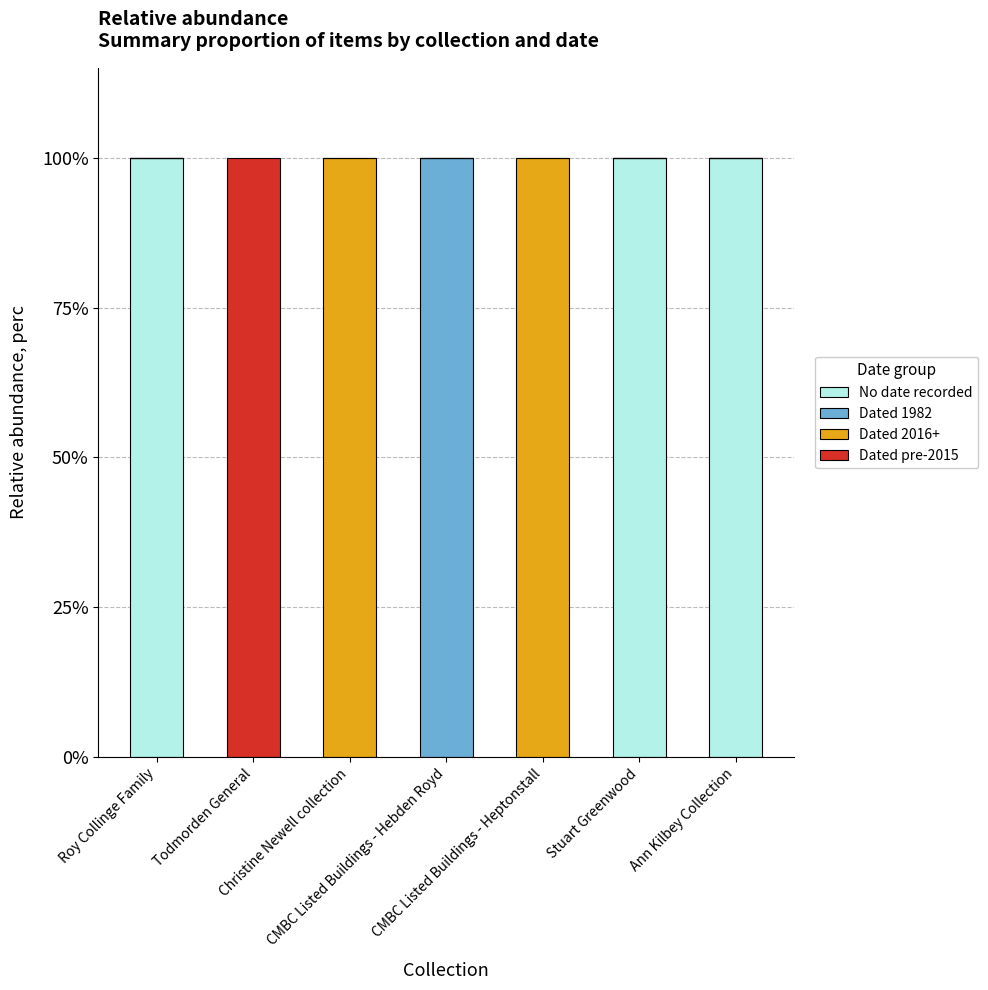

What is the maximum value for No date recorded?

100